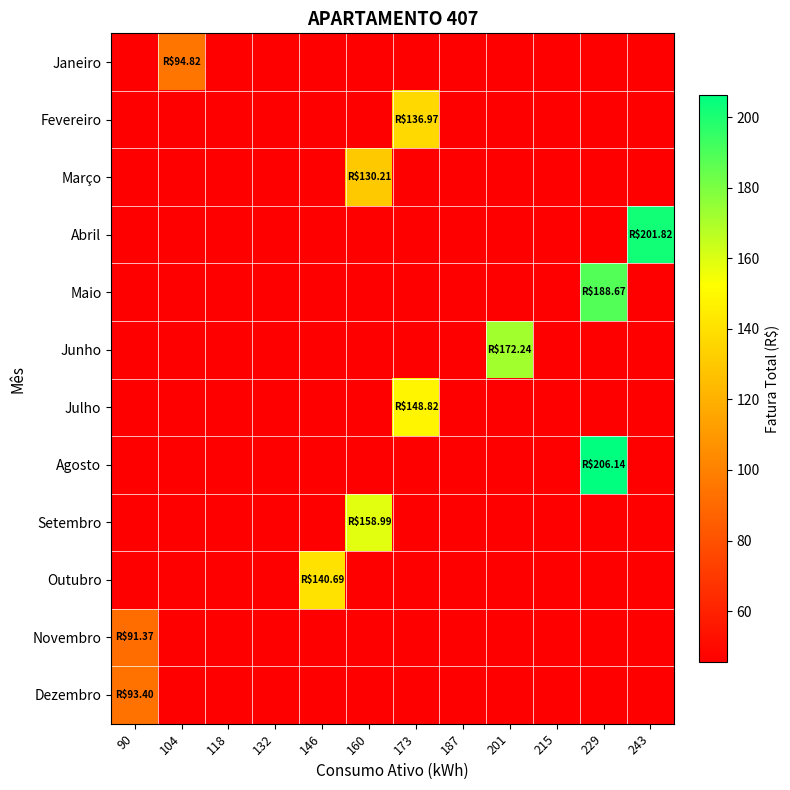

How many data points does each series have?

12